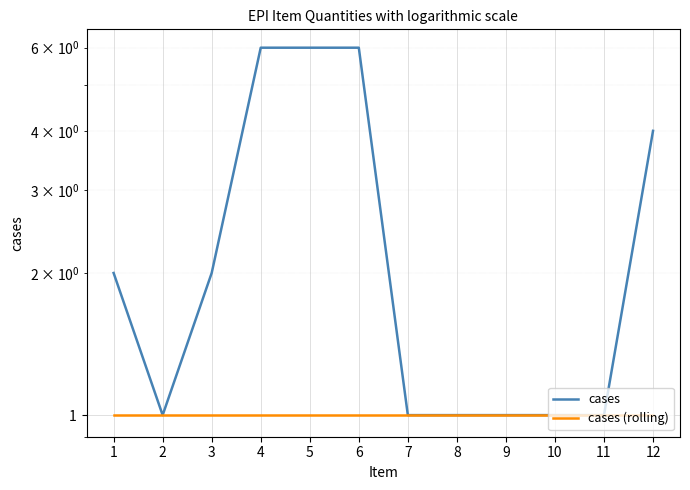

Which series has the largest range (max minus min)?

cases